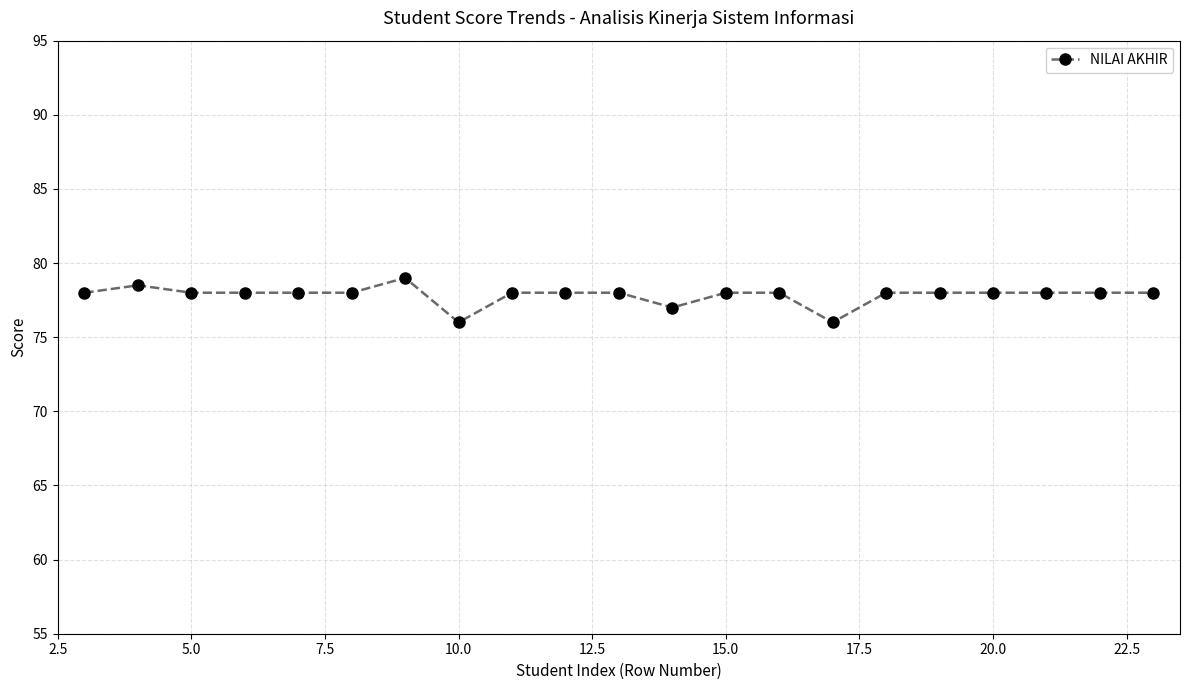

What is the smallest value displayed?

76.0